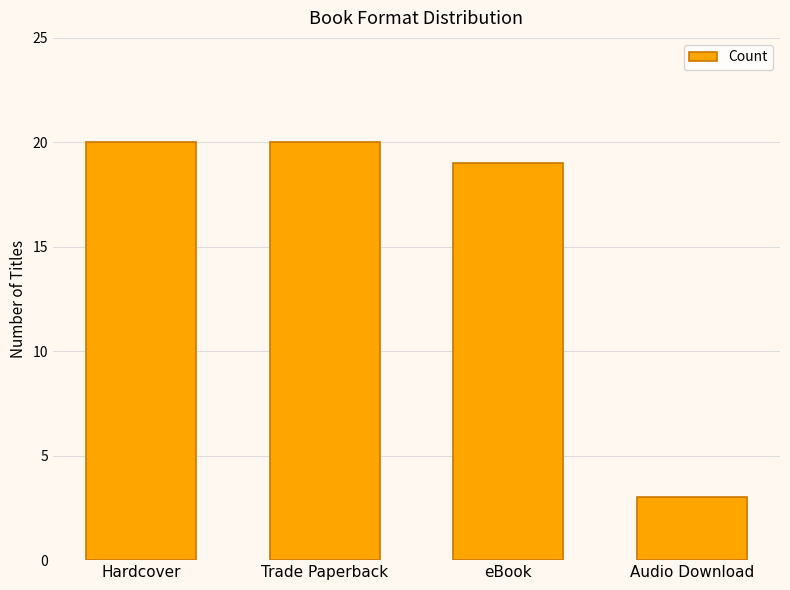

What is the value of the 4th bar from the left?

3